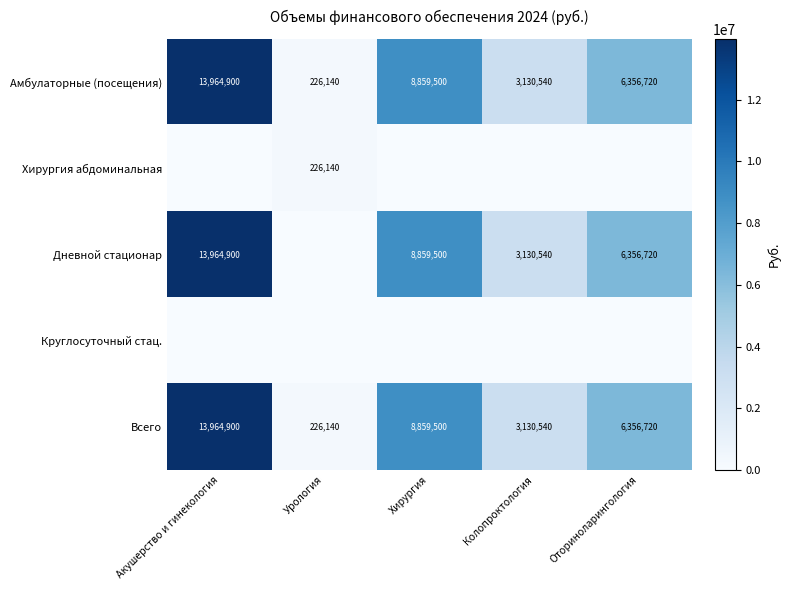

At which label is Всего closest to 7095520?

Оториноларингология